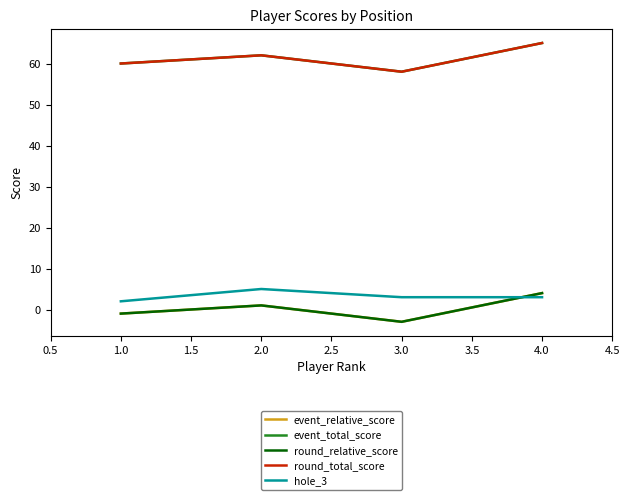

The value of event_total_score at 2.0 is 62. True or false?

True